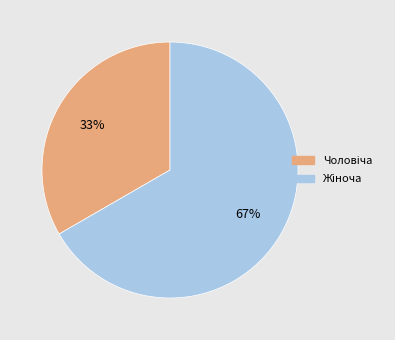

To the nearest percent, what is the average slice percentage?

50%